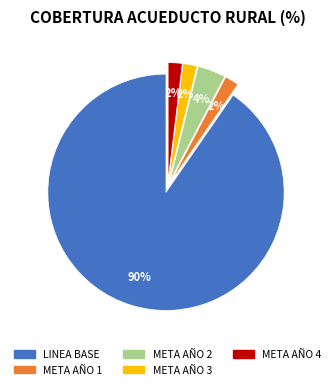

To the nearest percent, what is the average slice percentage?

20%